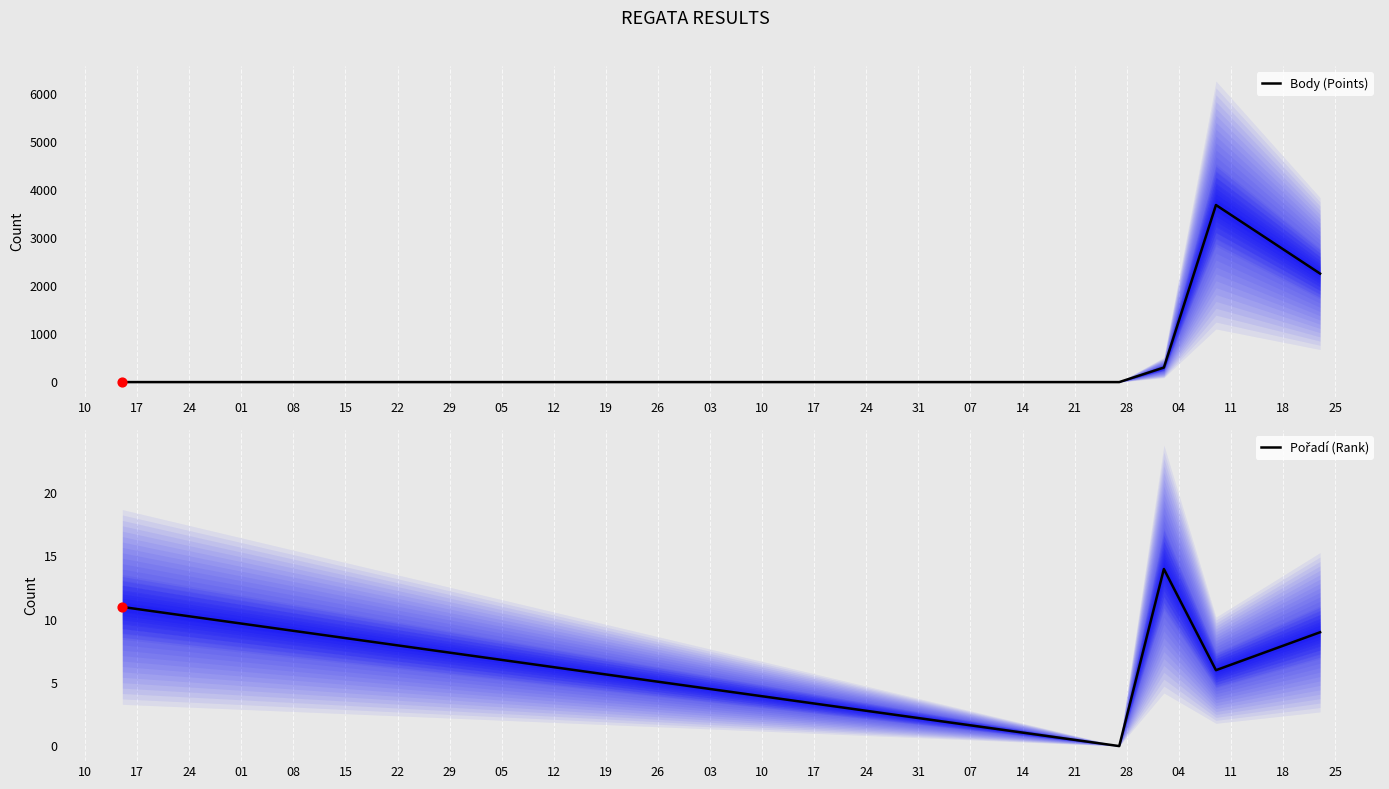

Which series contains the highest Y value?

Body (Points)